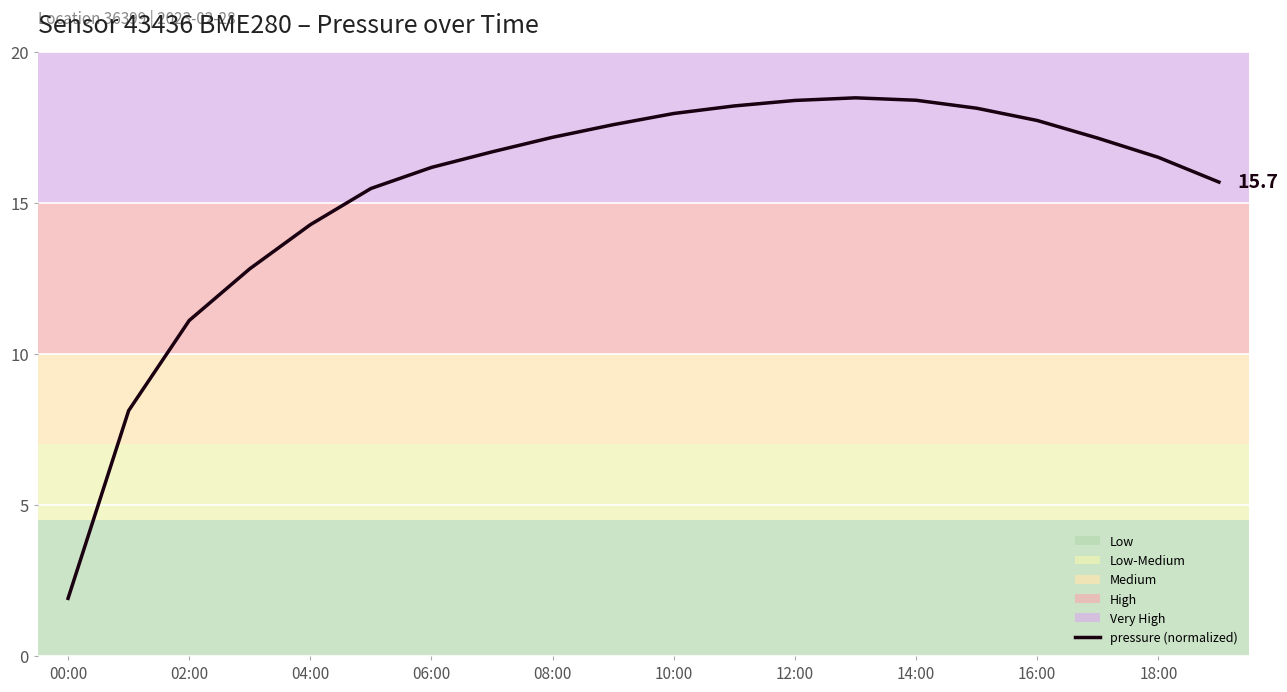

Does the chart have visible grid lines?

Yes